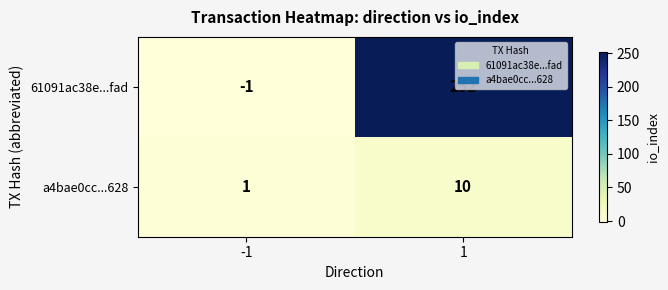

What is the sum of the 61091ac38e...fad values at -1 and 1?

251